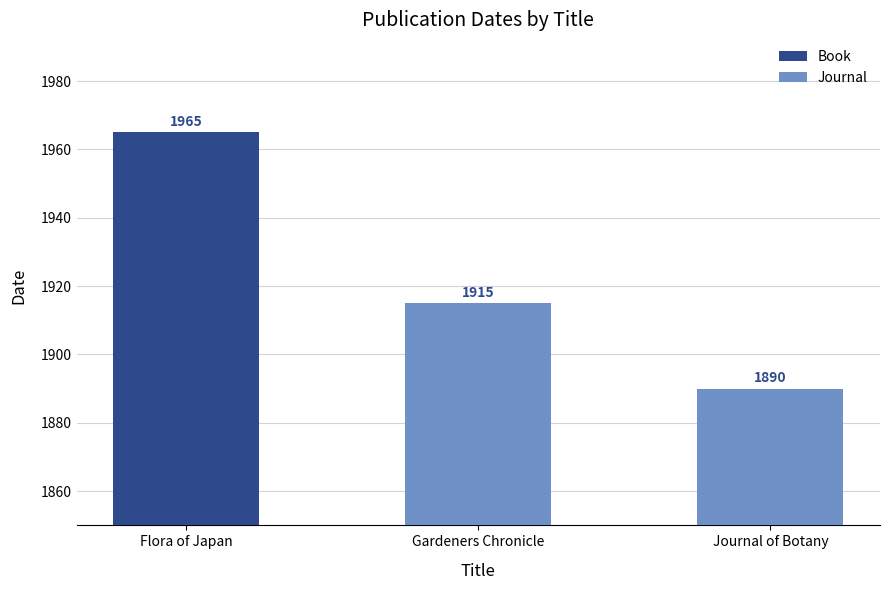

List the labels in order of Journal value, largest first.

Gardeners Chronicle, Journal of Botany